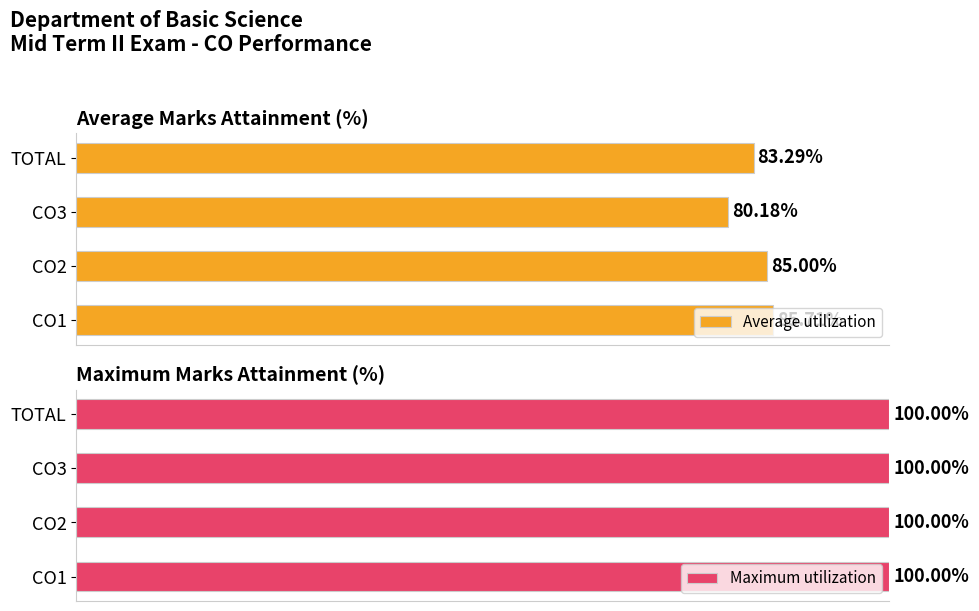

At how many categories does at least one series exceed 67?

4